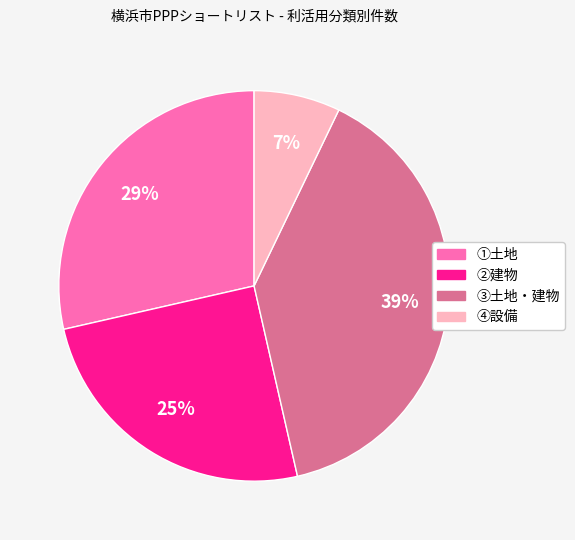

Which has a higher value, ③土地・建物 or ②建物?

③土地・建物